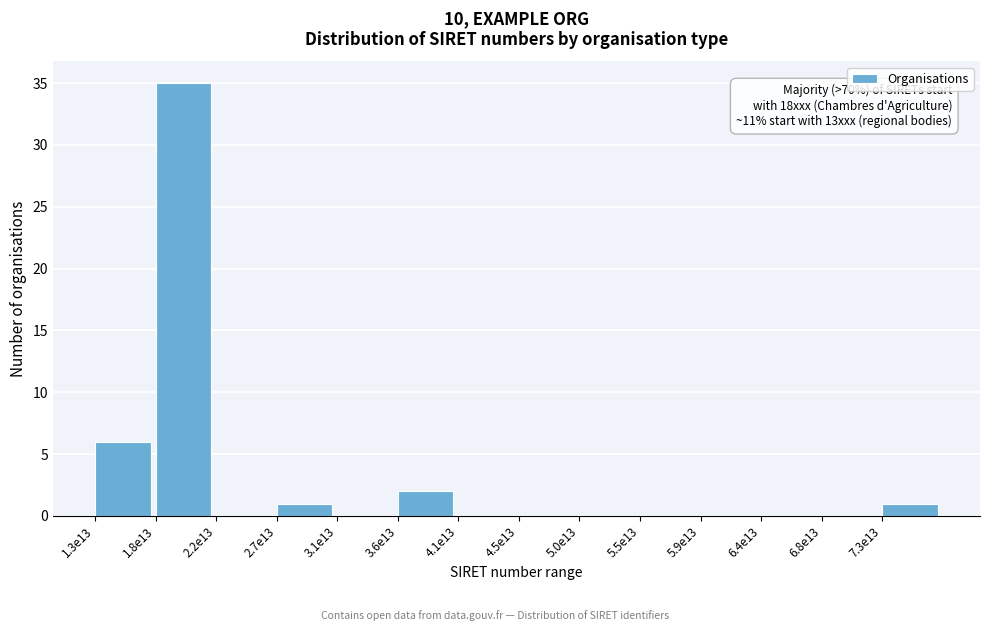

Reading left to right, extract all data points from this chart.

1.3e13=6	1.8e13=35	2.2e13=0	2.7e13=1	3.1e13=0	3.6e13=2	4.1e13=0	4.5e13=0	5.0e13=0	5.5e13=0	5.9e13=0	6.4e13=0	6.8e13=0	7.3e13=1